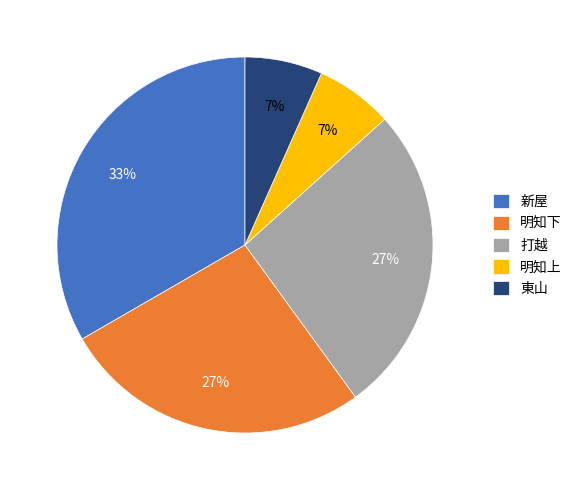

How many slices are in this pie chart?

5